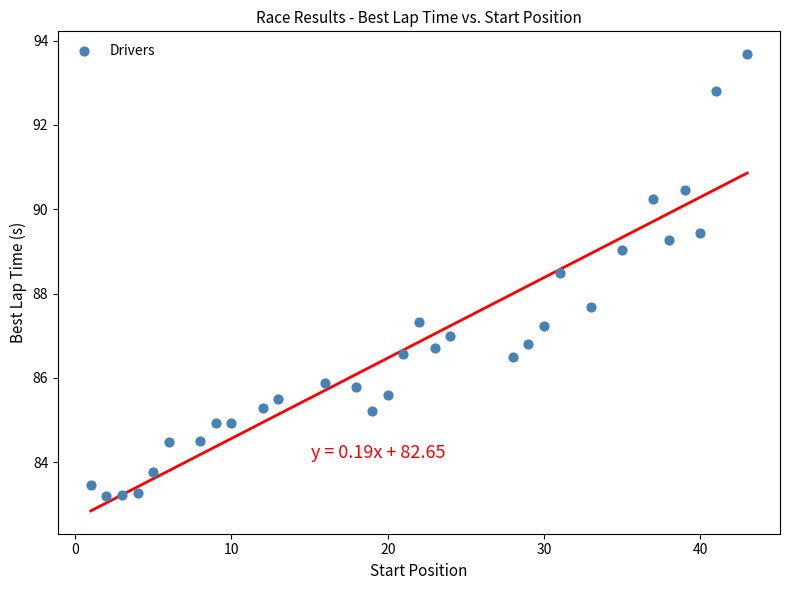

What Y value in the scatter plot is closest to 88?

87.7